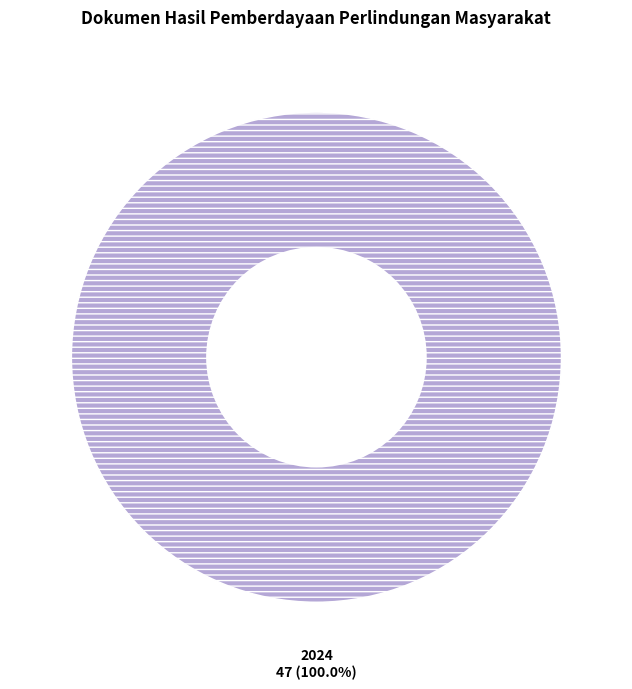

Is it true that 2023 is 0% of the pie?

True